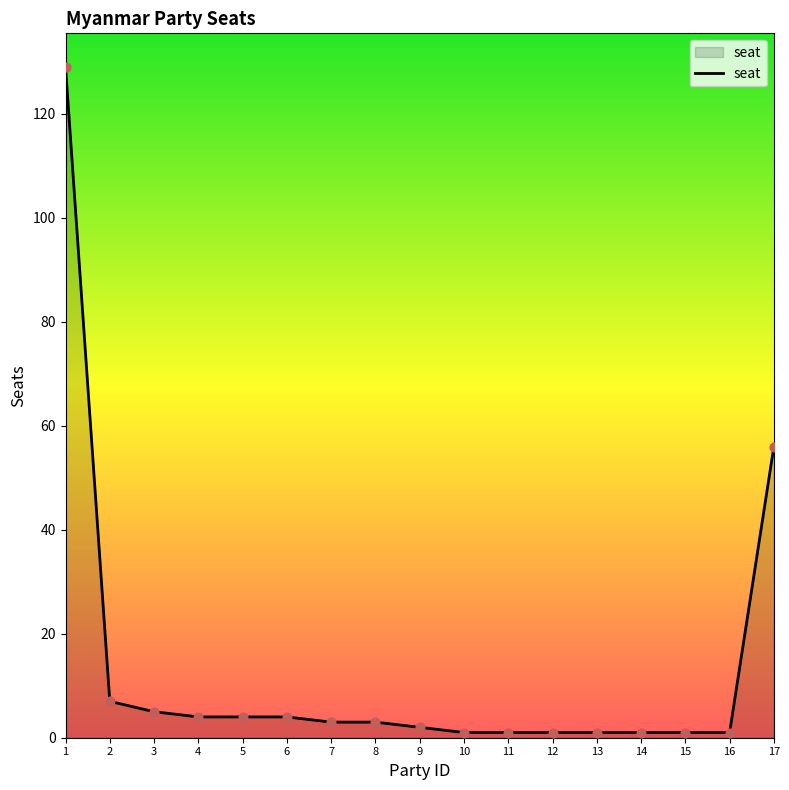

Approximately how many times larger is the value at 17 compared to 1?

0.4